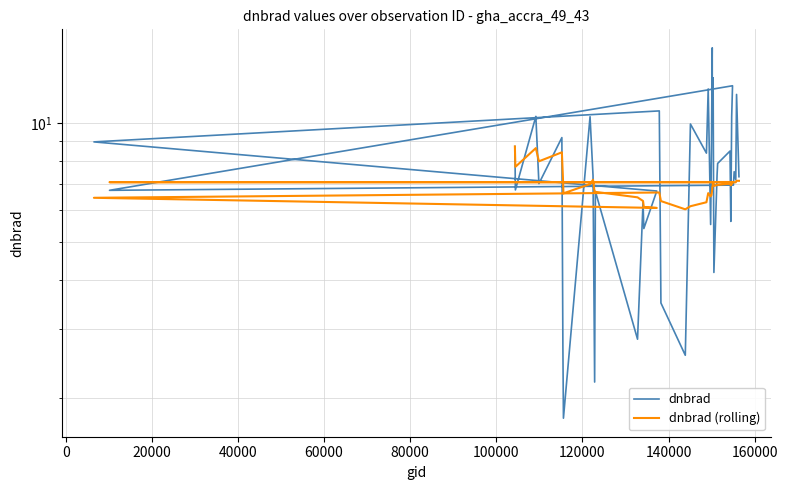

True or false: dnbrad and dnbrad (rolling) intersect in this chart.

True